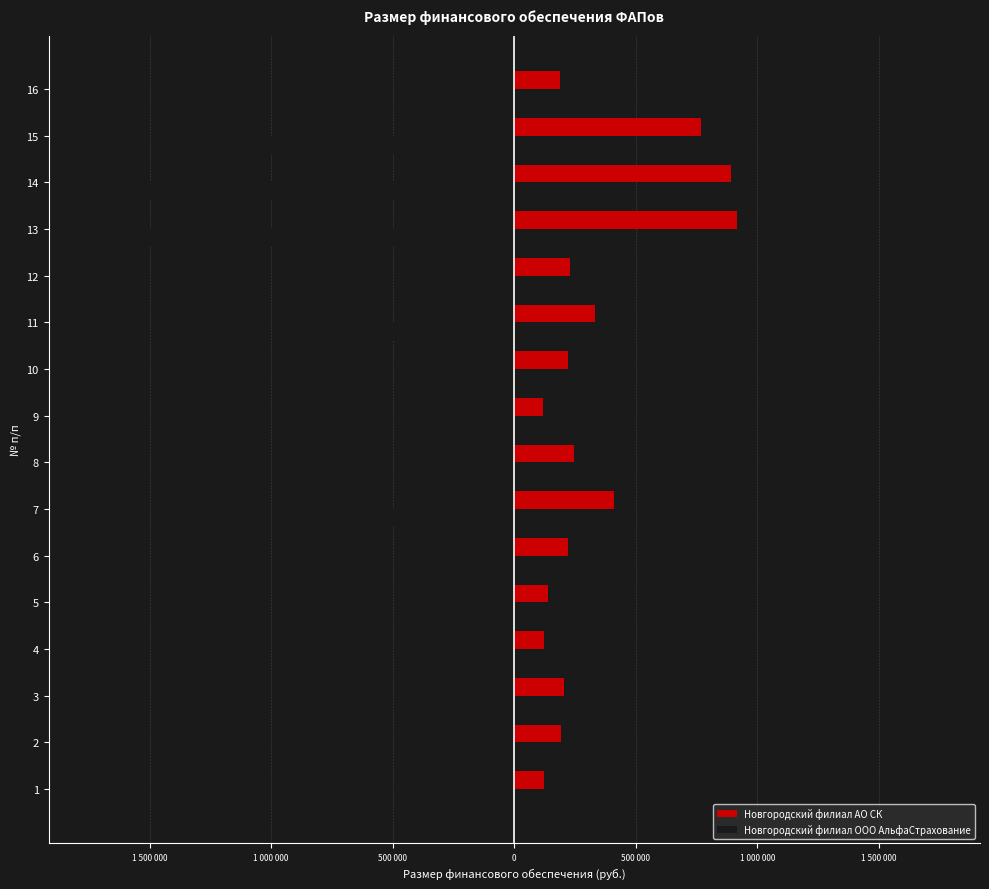

What are all the series names shown in the legend?

Новгородский филиал АО СК, Новгородский филиал ООО АльфаСтрахование